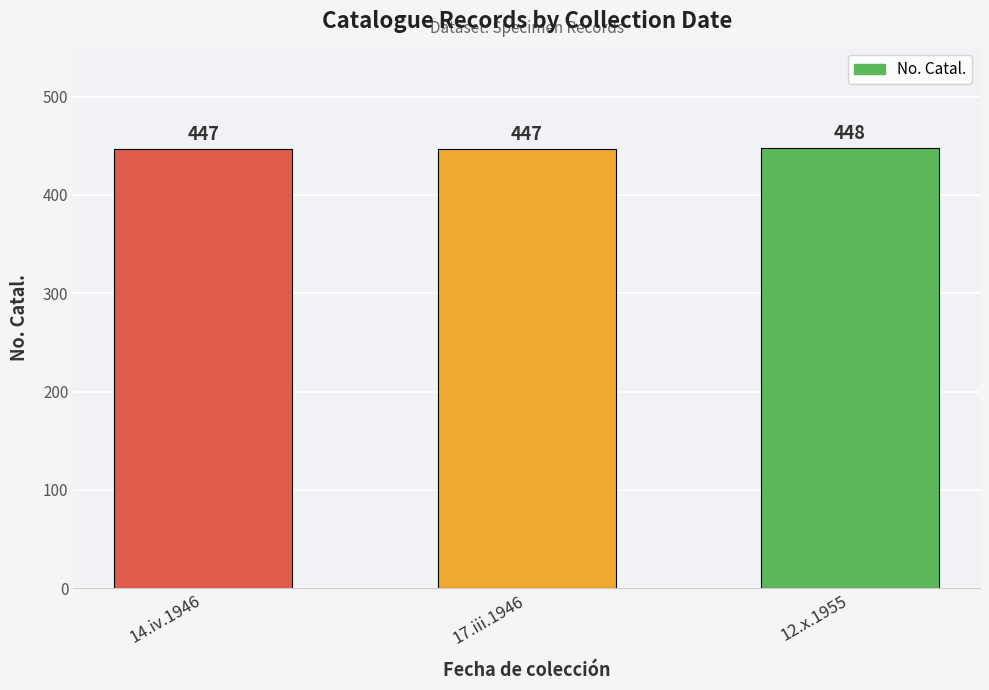

What is the change in value from 14.iv.1946 to 12.x.1955?

+1